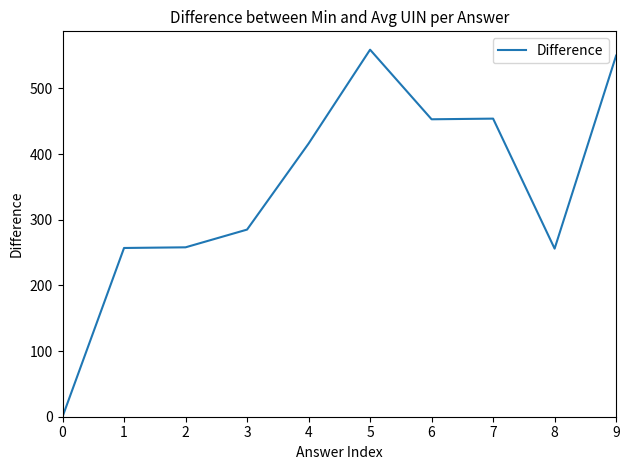

What is the maximum value shown in the chart?

559